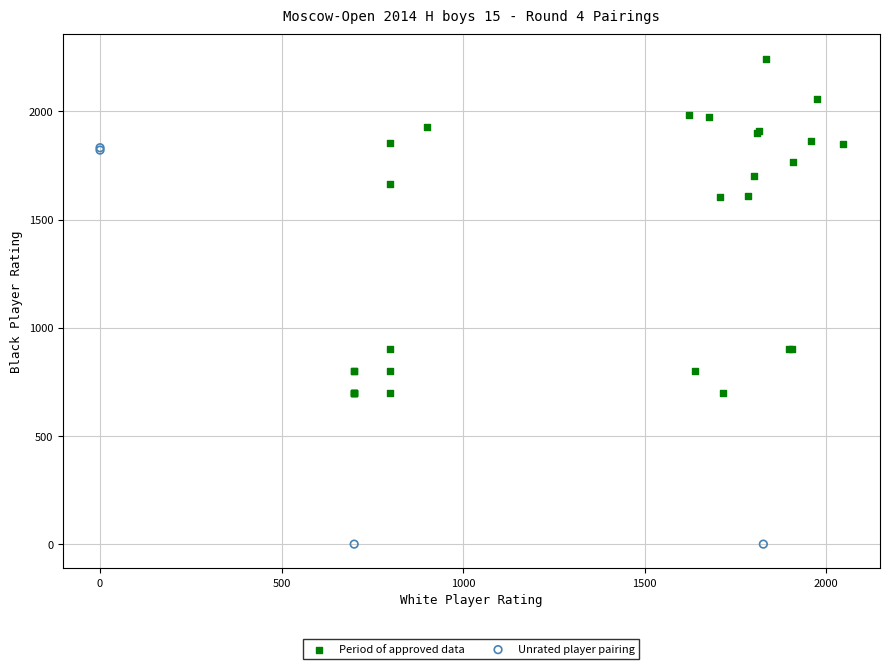

Which series reaches the maximum Y coordinate?

Period of approved data